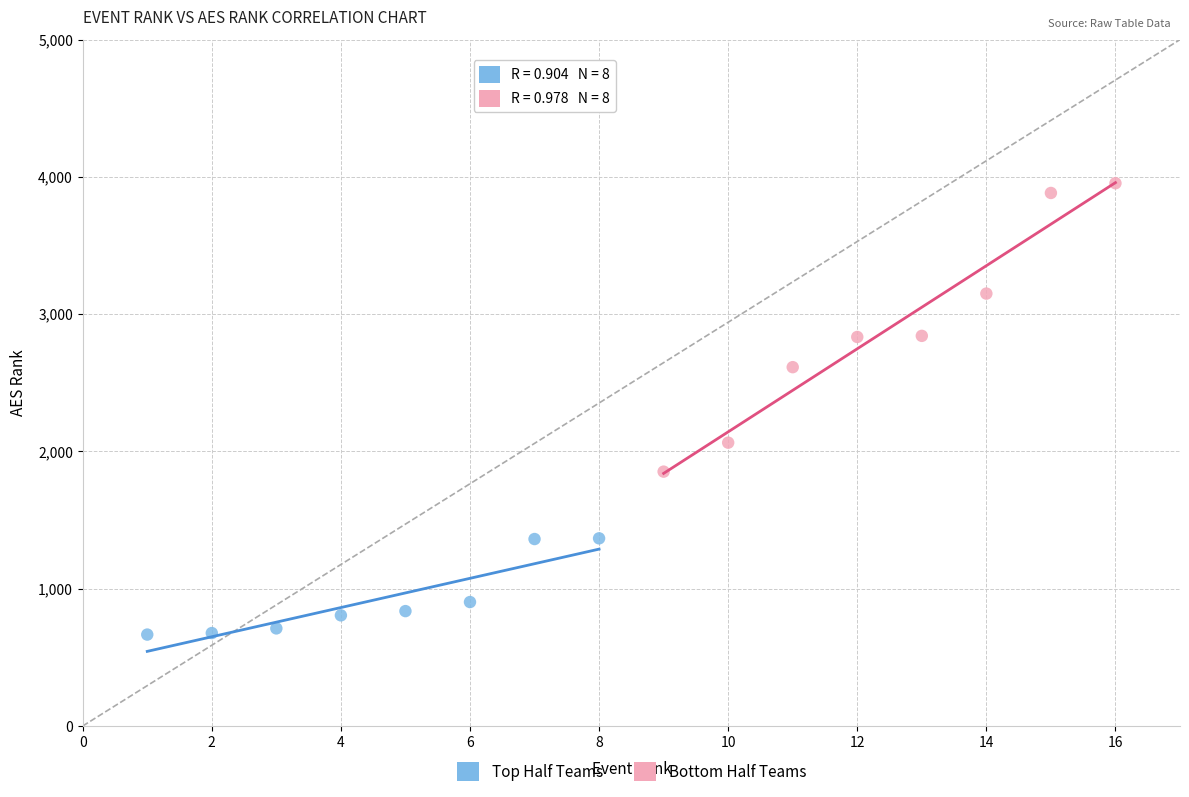

Which series contains the lowest Y value?

Top Half Teams